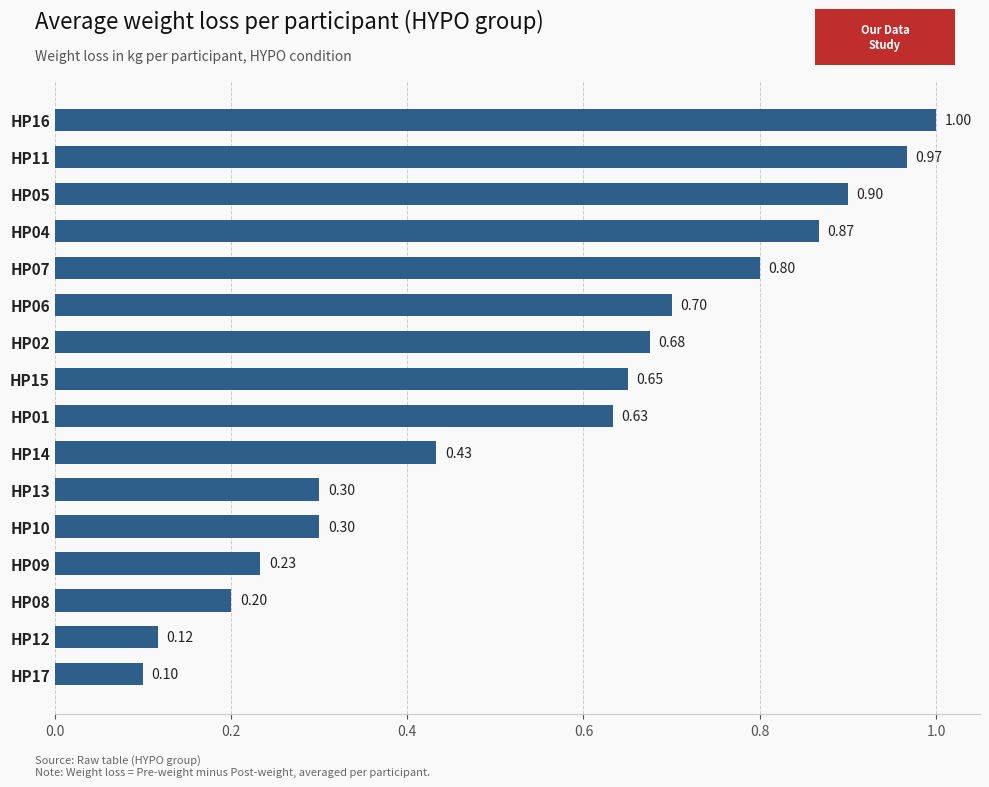

What is the change in value from HP01 to HP09?

-0.4